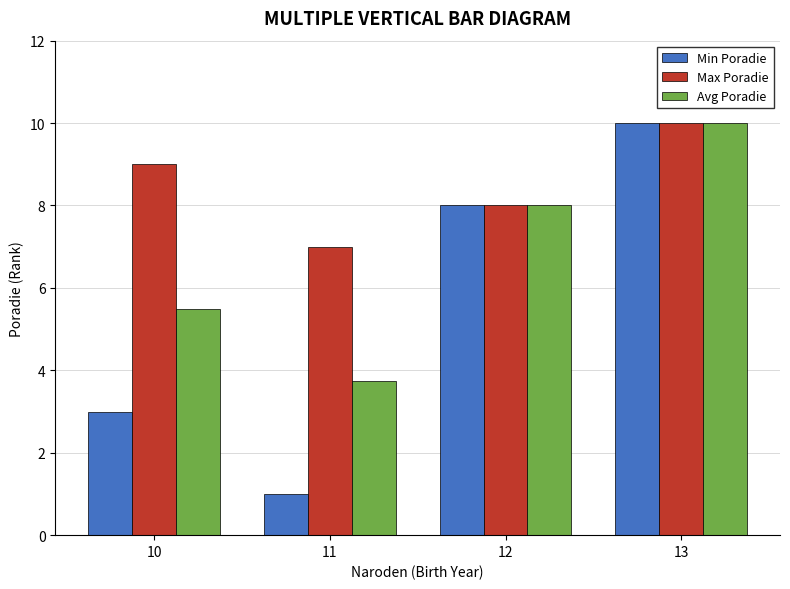

At which category is the sum across all series the highest?

13